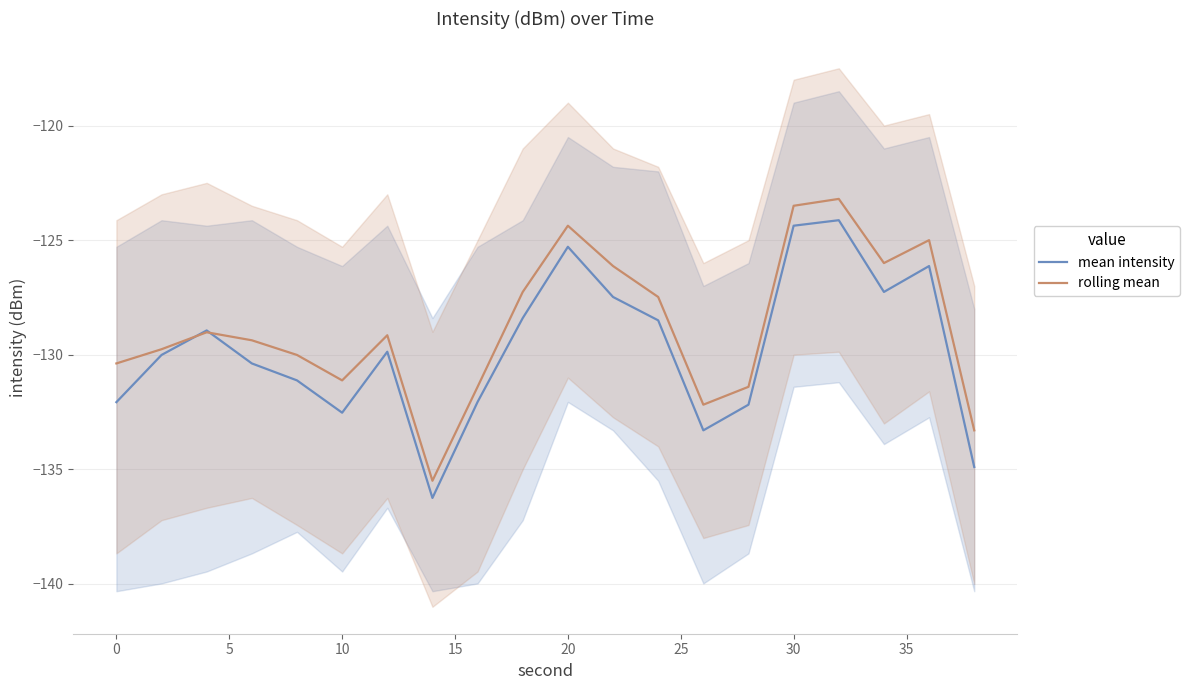

The rolling mean series shows -123.5 at 30. True or false?

True